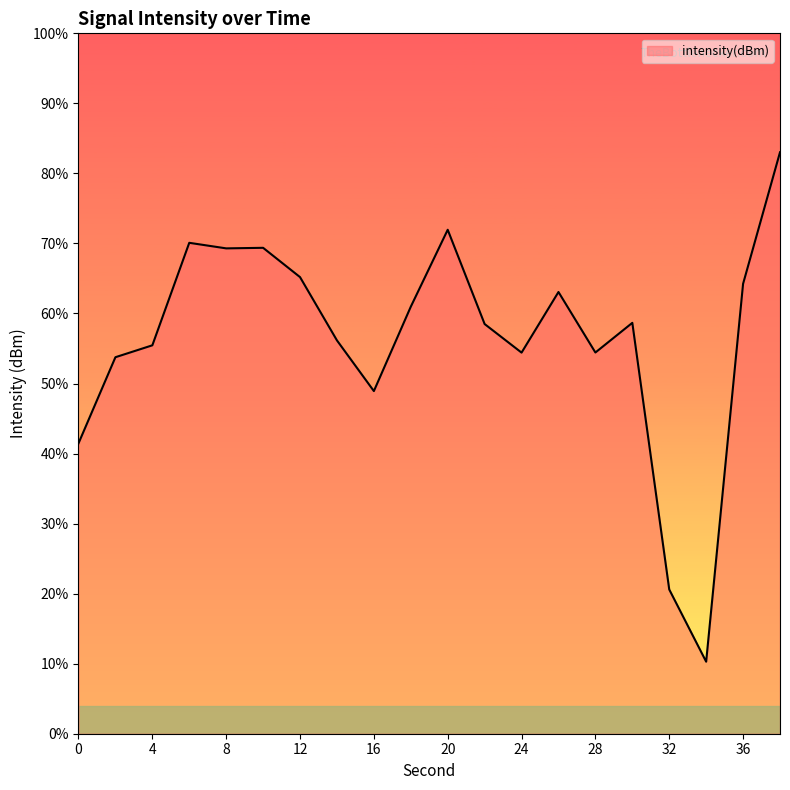

Is it true that the value at 28 is -51.8?

False